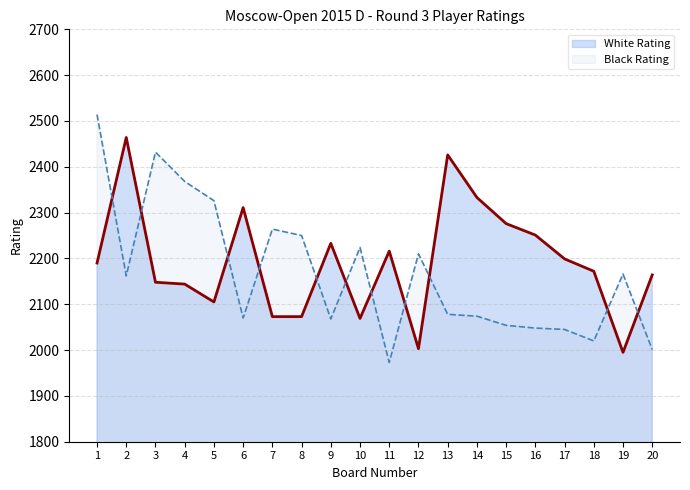

Which series has the largest range (max minus min)?

Black Rating